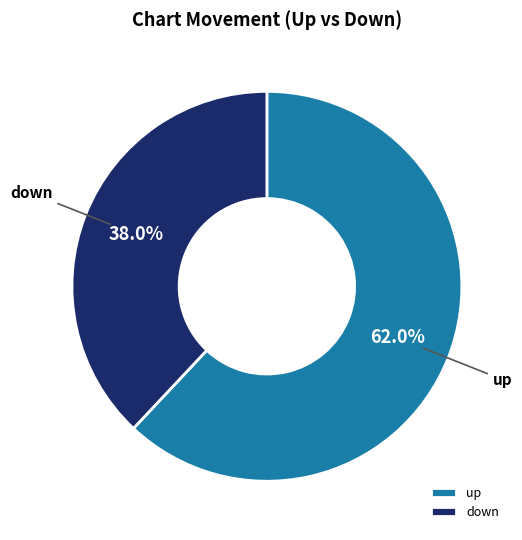

Count the number of slices in the pie.

2